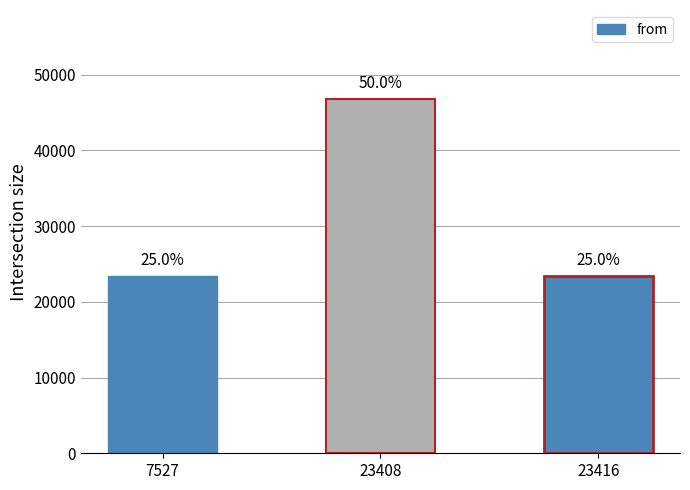

What is the value of the 3rd bar from the left?

23417